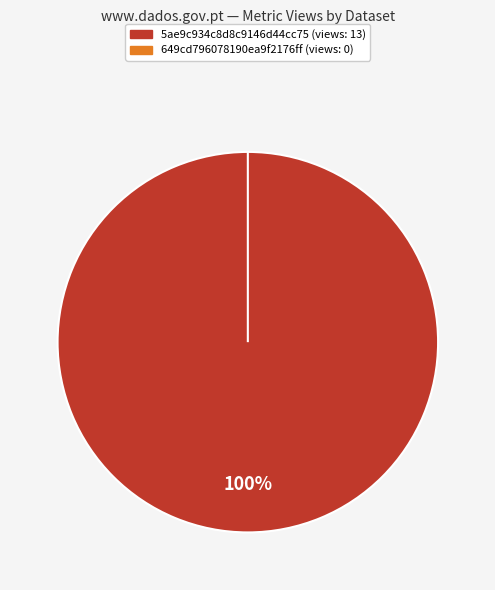

True or false: 5ae9c934c8d8c9146d44cc75 accounts for 93% of the total.

False